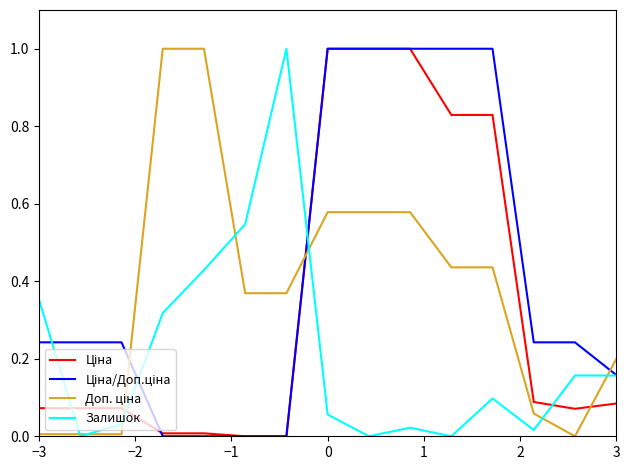

What is the greatest value displayed?

1.0